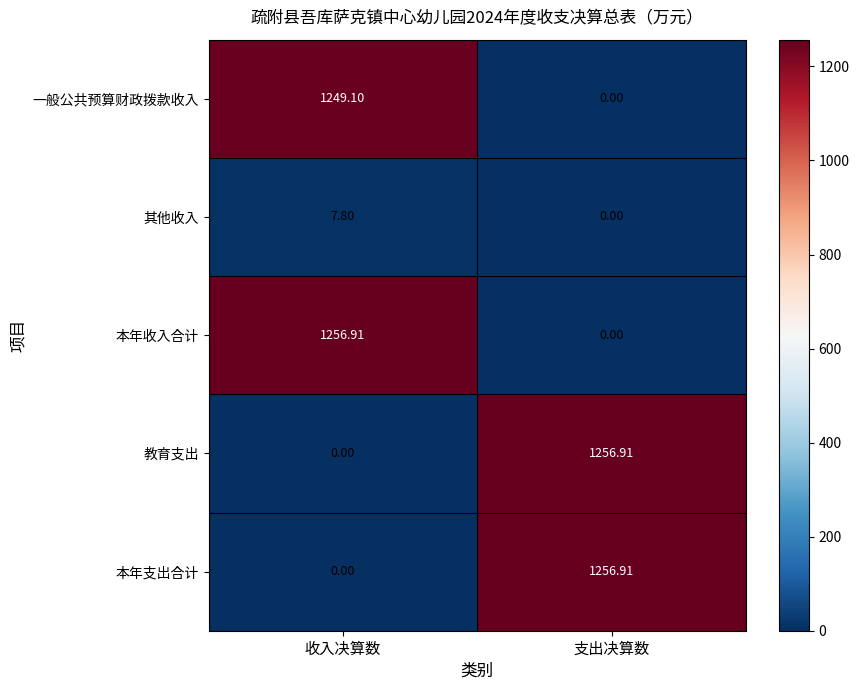

How many values in the 其他收入 series exceed 7?

1